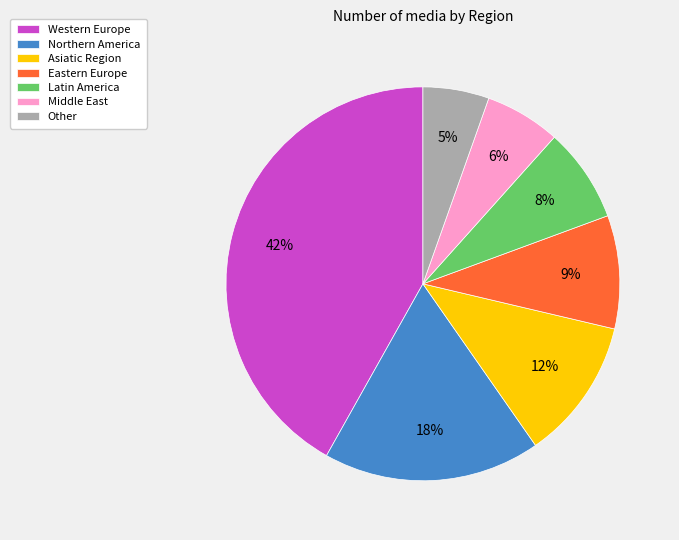

To the nearest percent, what portion does Northern America represent?

18%